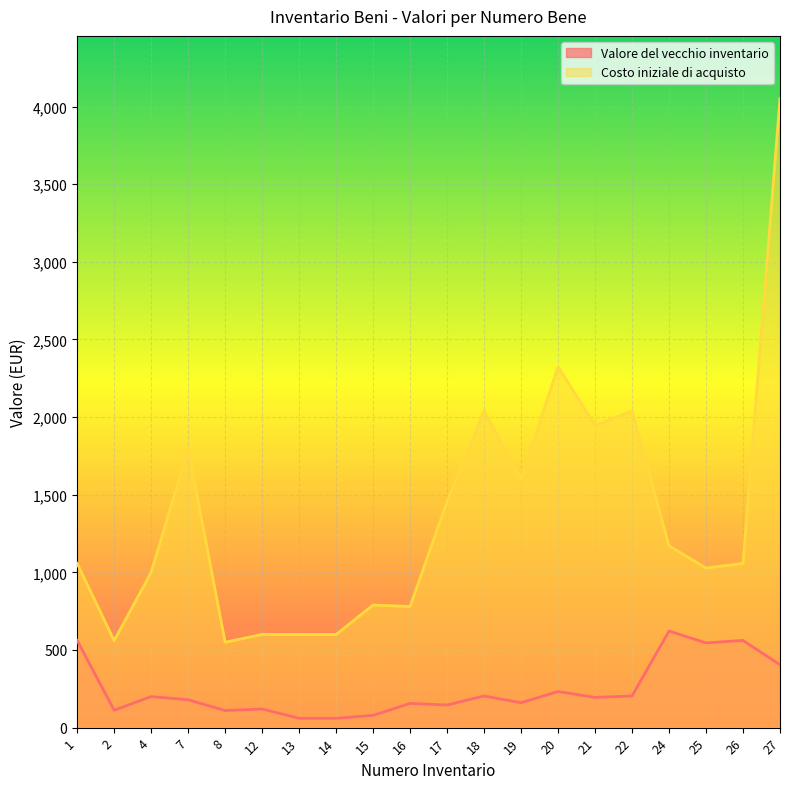

What is the difference between the maximum and minimum values in the Costo iniziale di acquisto series?

3500.1